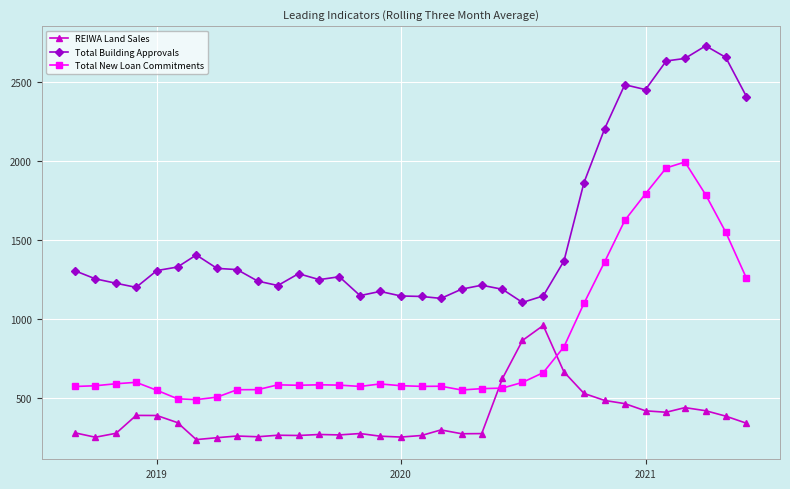

What is the difference between the maximum and minimum values in the REIWA Land Sales series?

723.3